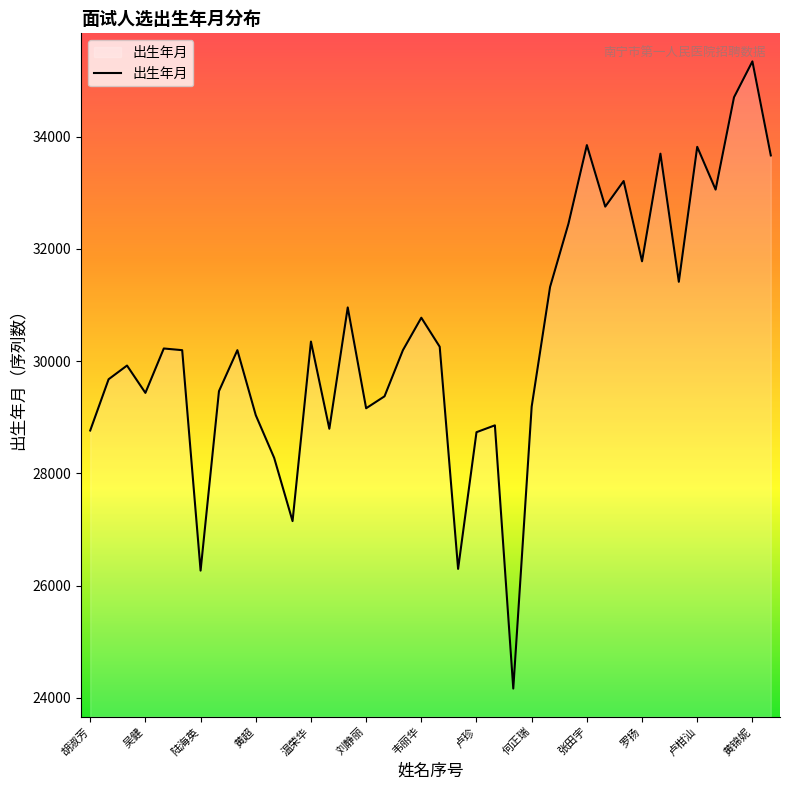

What is the smallest value displayed?

24167